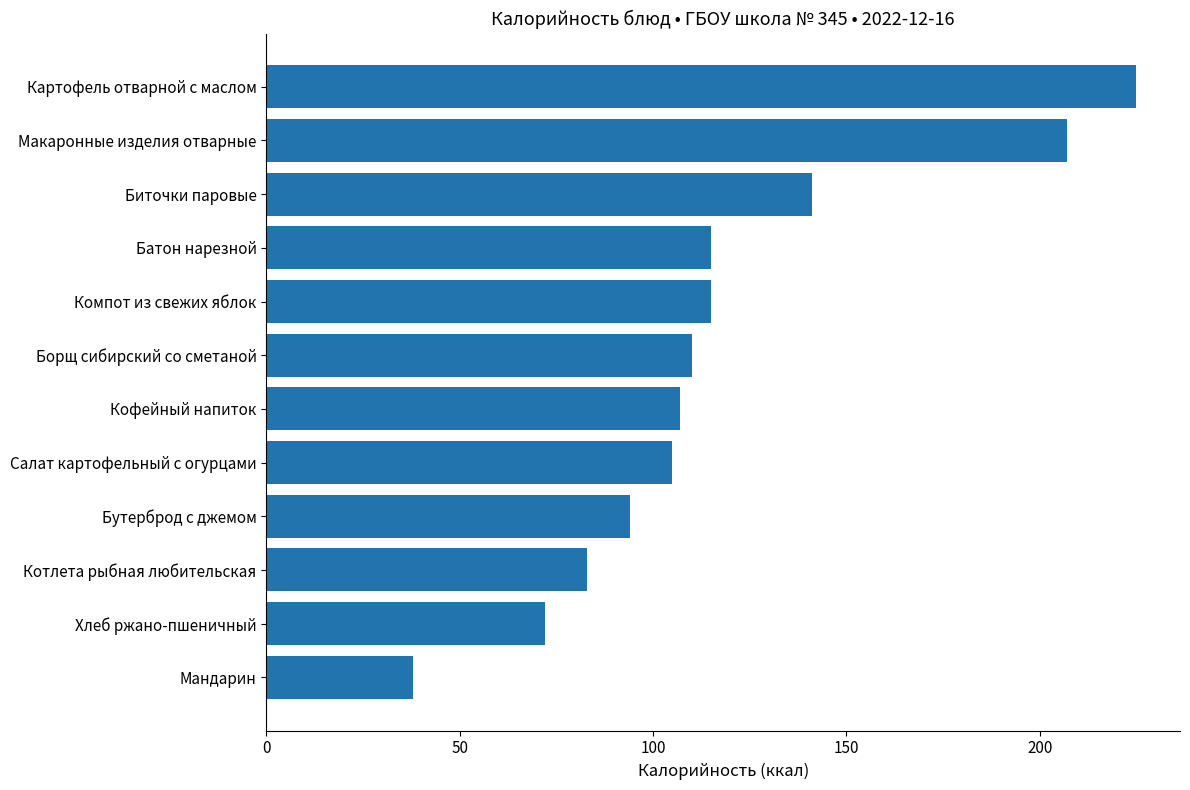

What is the minimum value shown in the chart?

38